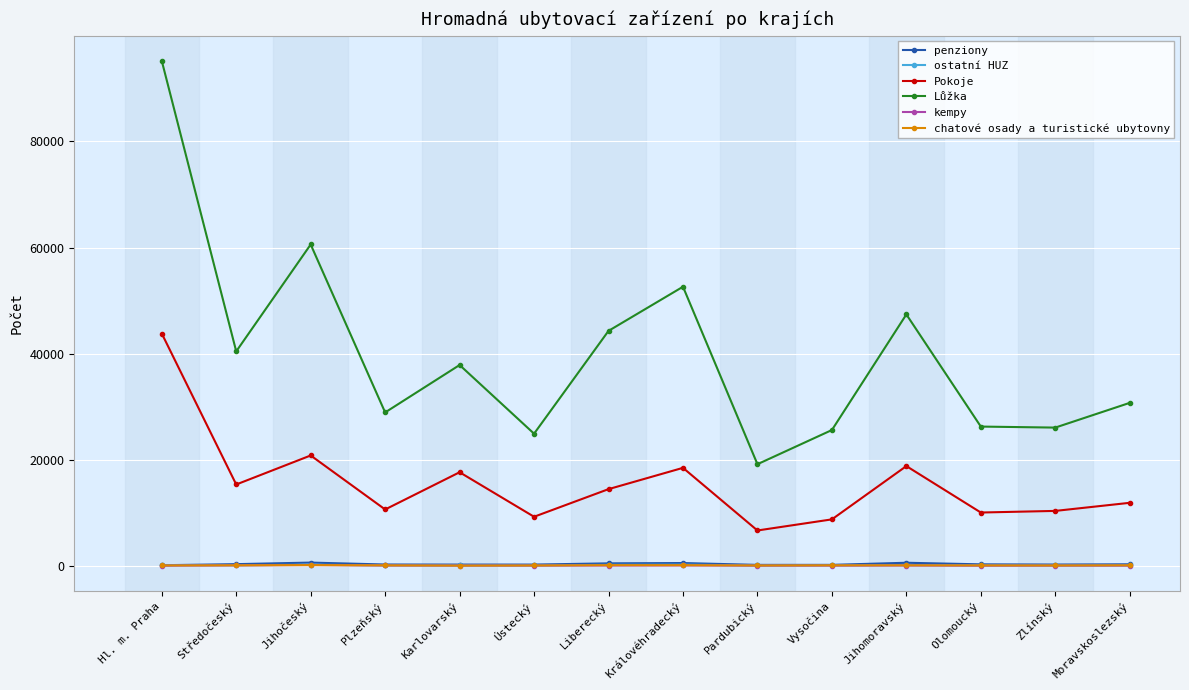

True or false: ostatní HUZ and penziony intersect in this chart.

False